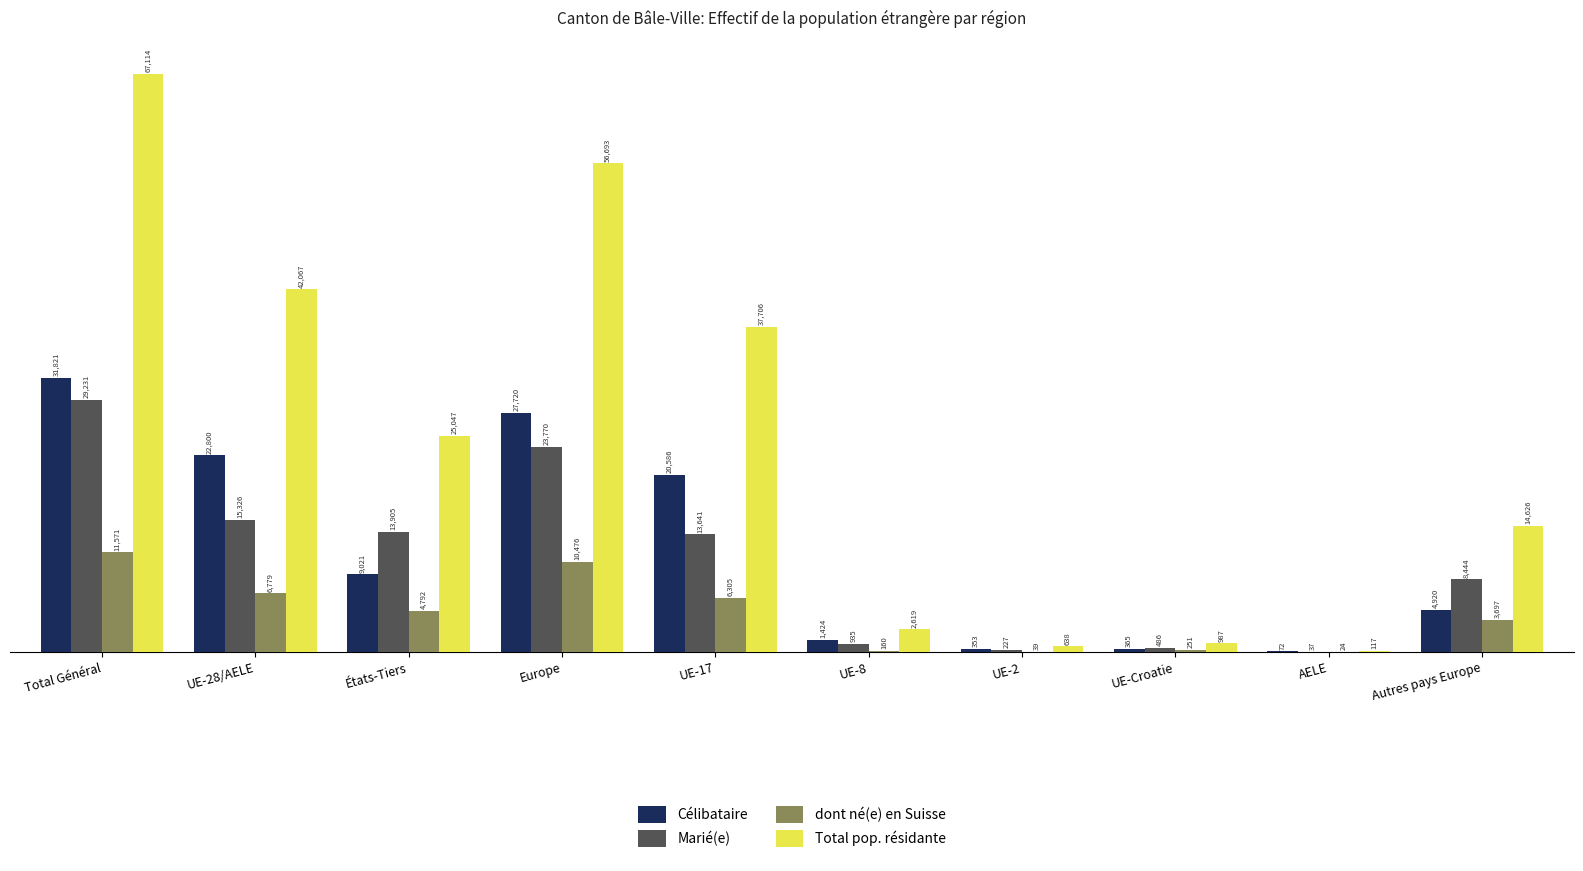

What is the spread (max minus min) of values at Autres pays Europe?

10929